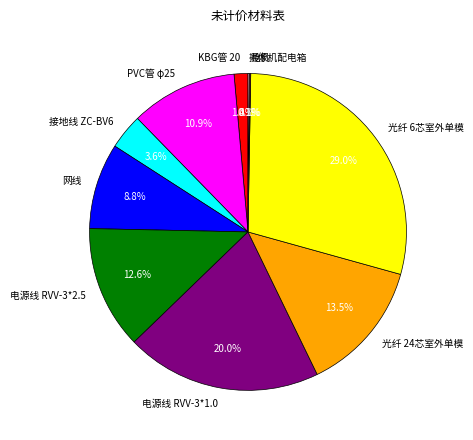

Does 网线 represent more than half of the total?

No